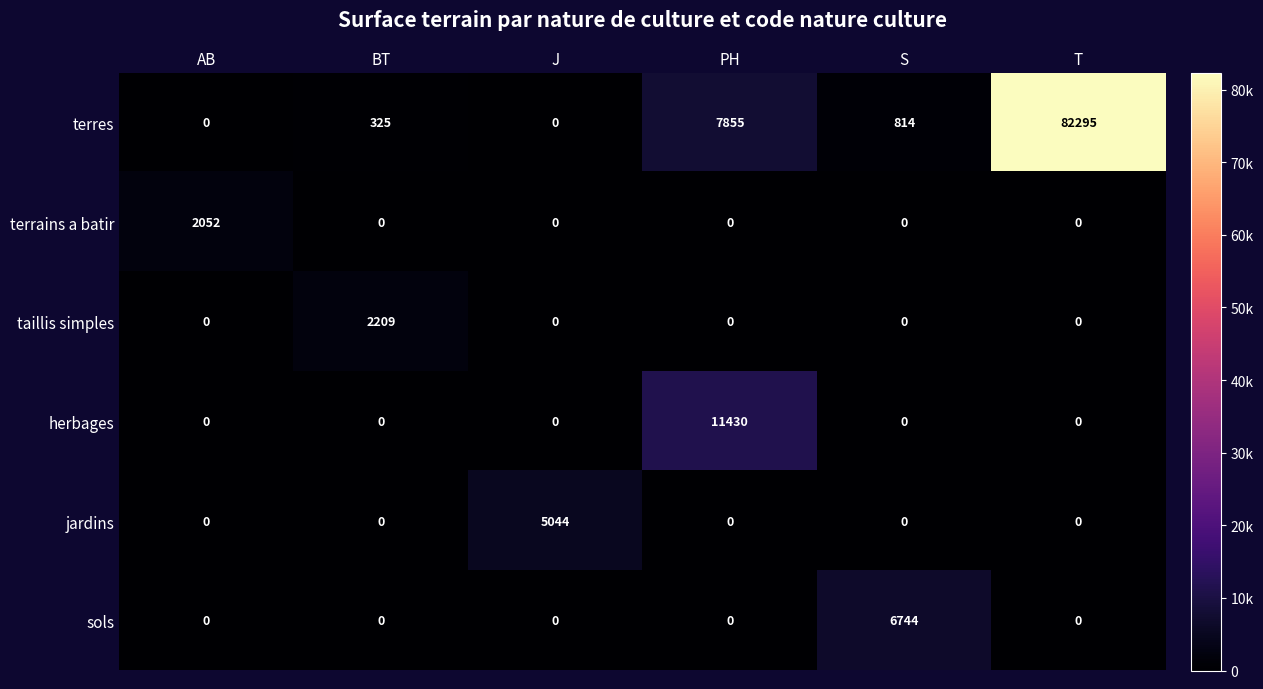

Is it true that herbages equals 7070 at S?

False